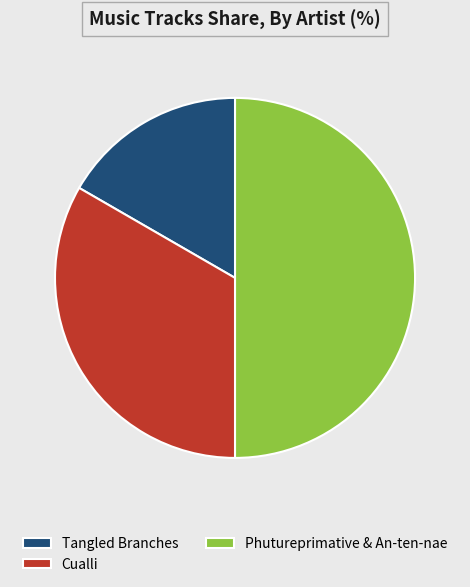

What is the largest slice in the pie chart?

Phutureprimative & An-ten-nae